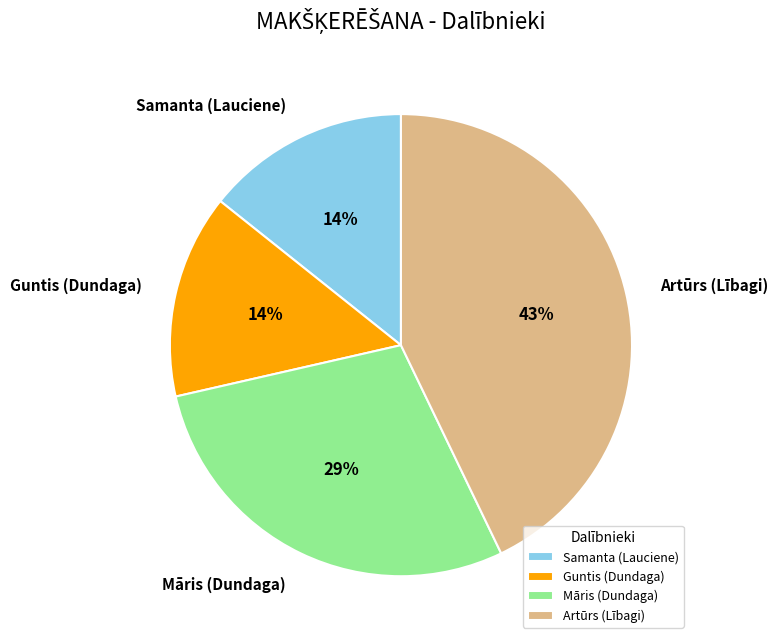

To the nearest percent, what portion does Samanta (Lauciene) represent?

14%